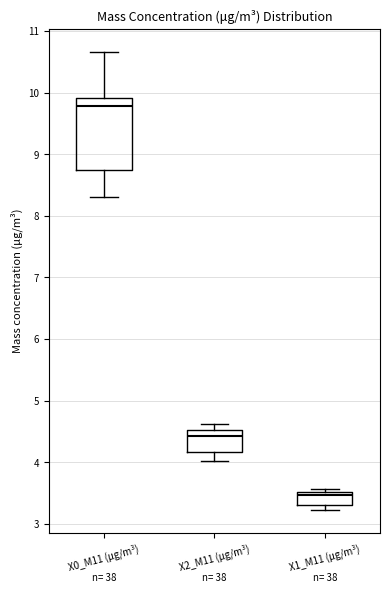

Reading left to right, transcribe this box plot: for each box, give where its median line is, the range the box spans, and where its two whiskers end, as read against the y-axis. The values are not printed on the chart, so give them approximately, as read against the axis.

X0_M11 (μg/m³): median 9.8, box 8.7 to 9.9, whiskers 8.3 to 10.7
X2_M11 (μg/m³): median 4.4, box 4.2 to 4.5, whiskers 4.0 to 4.6
X1_M11 (μg/m³): median 3.5 (just below the box's upper edge), box 3.3 to 3.5, whiskers 3.2 to 3.6